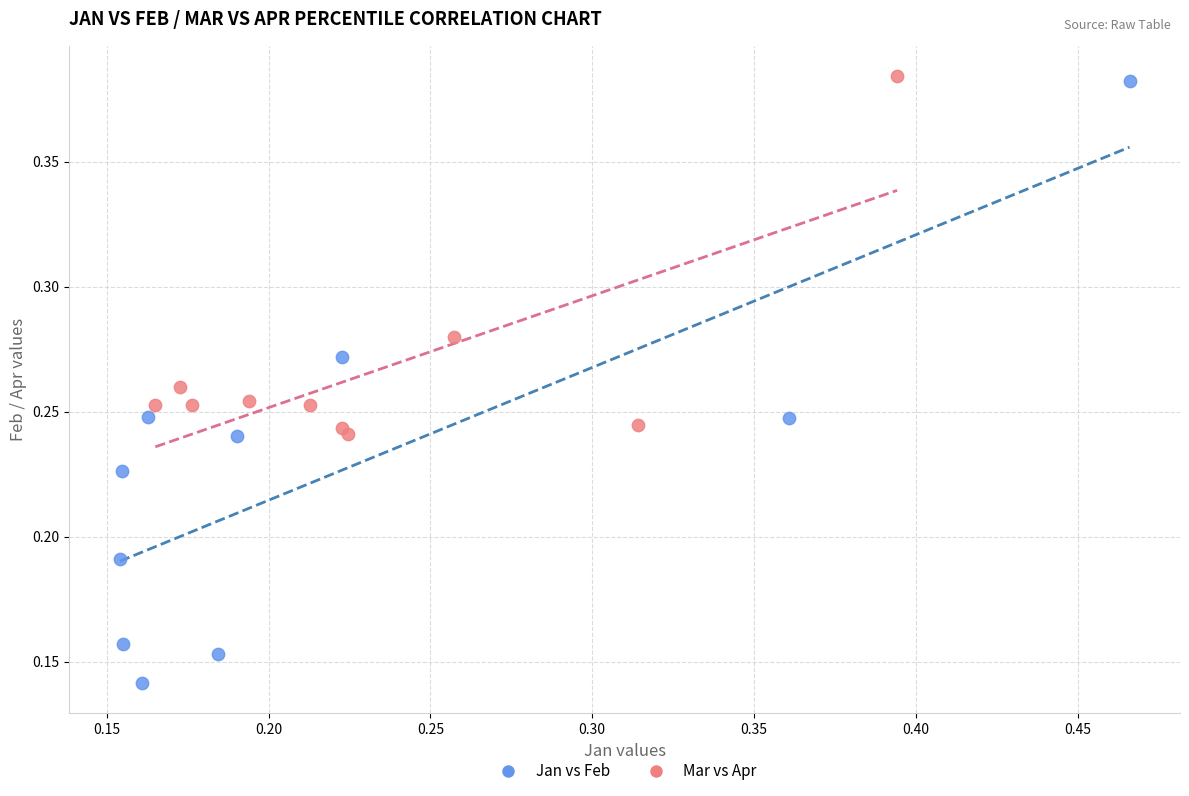

Which series has the widest spread of Y values?

Jan vs Feb